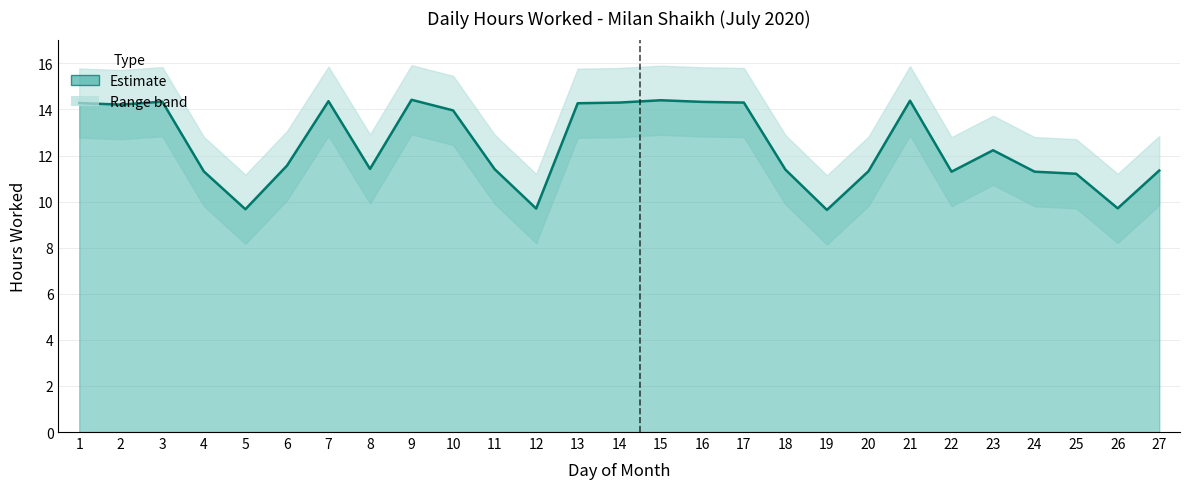

What is the difference between the second highest and second lowest values?

4.7